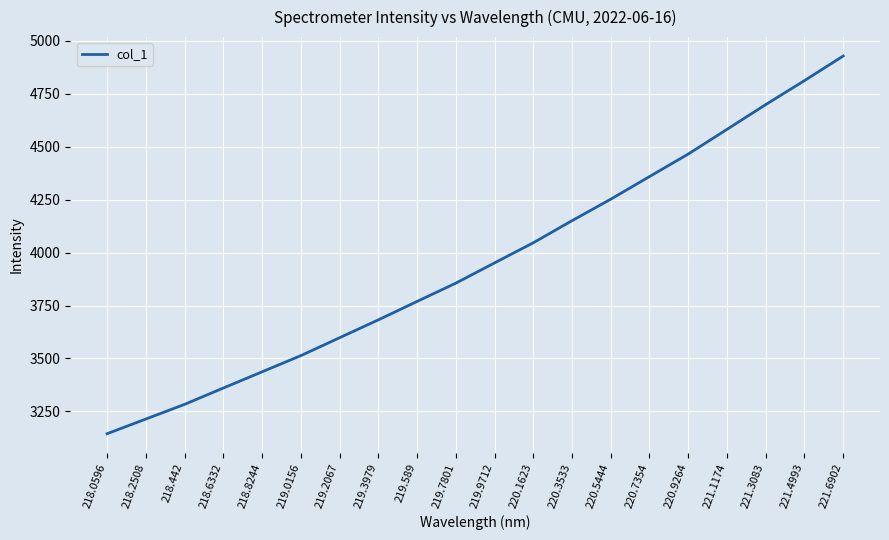

Approximately how many times larger is the value at 219.9712 compared to 218.2508?

1.2